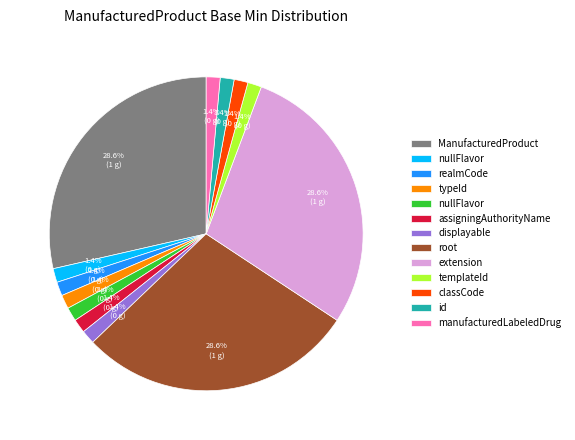

Is there any slice that represents more than half of the pie?

No